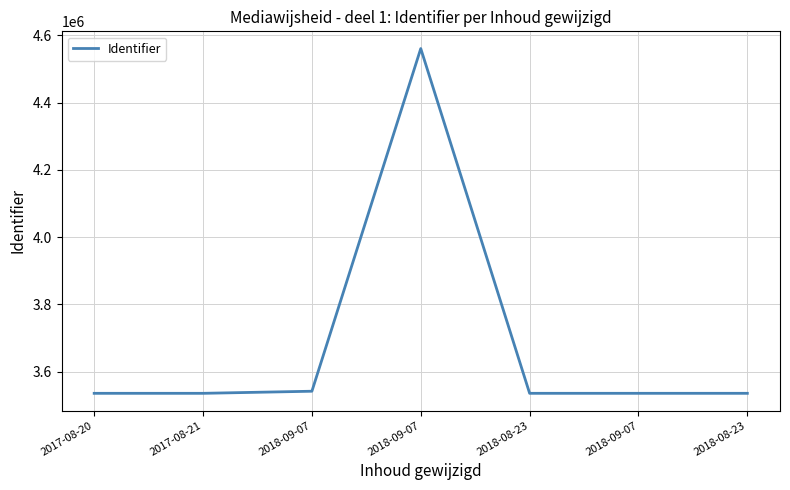

What is the maximum value shown in the chart?

4561088